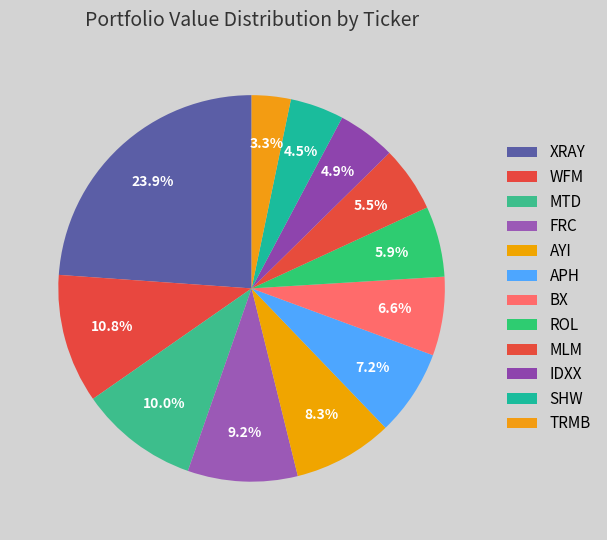

To the nearest percent, what portion does IDXX represent?

5%